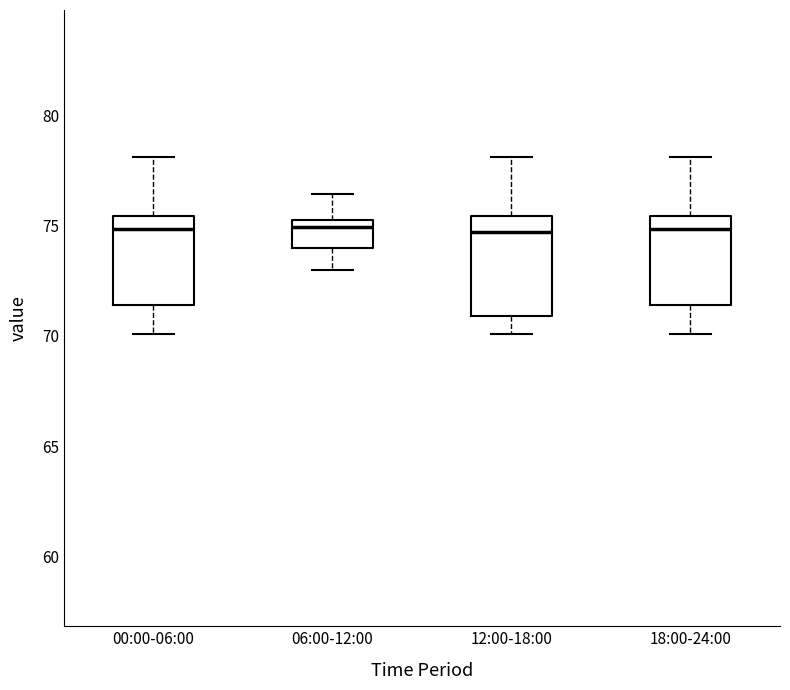

Reading left to right, read every box against the y-axis: the position of its median line, the range the box covers, and the ends of its whiskers. The values are not printed on the chart, so give them approximately, as read against the axis.

00:00-06:00: median 75.0, box 71.5 to 75.5, whiskers 70.0 to 78.0
06:00-12:00: median 75.0, box 74.0 to 75.5, whiskers 73.0 to 76.5
12:00-18:00: median 74.5, box 71.0 to 75.5, whiskers 70.0 to 78.0
18:00-24:00: median 75.0, box 71.5 to 75.5, whiskers 70.0 to 78.0